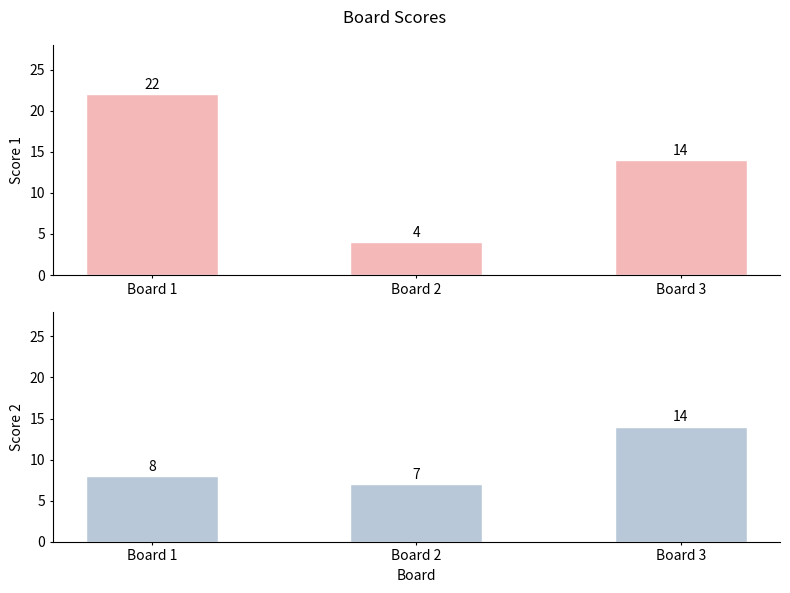

Reading left to right, list all the values displayed in this chart.

Score 1: Board 1=22	Board 2=4	Board 3=14
Score 2: Board 1=8	Board 2=7	Board 3=14